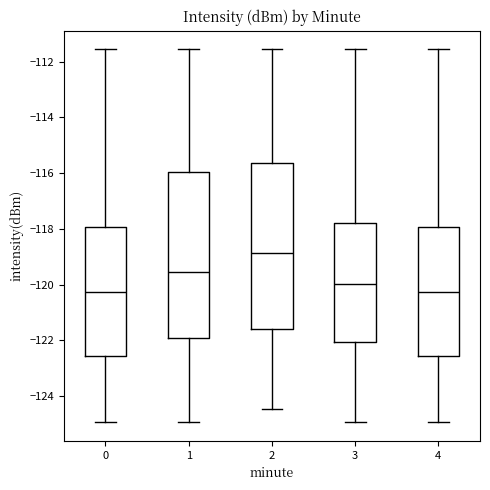

Where does the upper whisker of the box at x = 0 end on the y-axis? The values are not printed on the chart, so give them approximately, as read against the axis.

-111.6